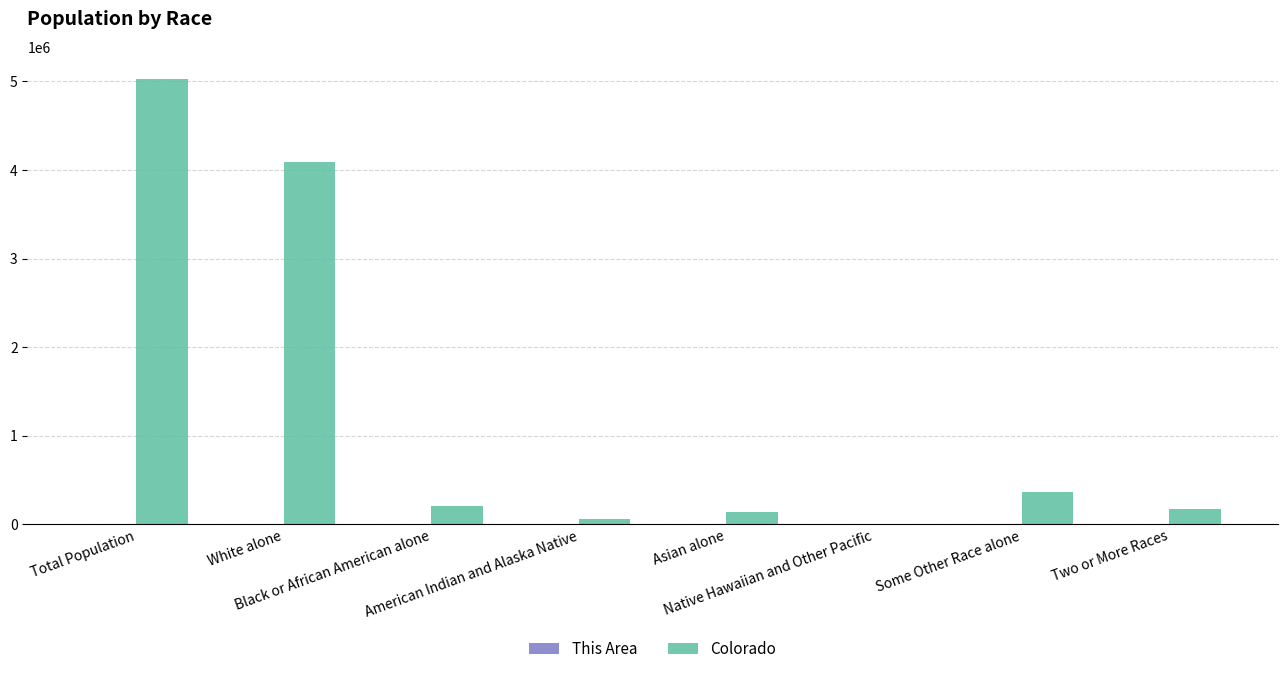

What is the greatest value displayed?

5029196